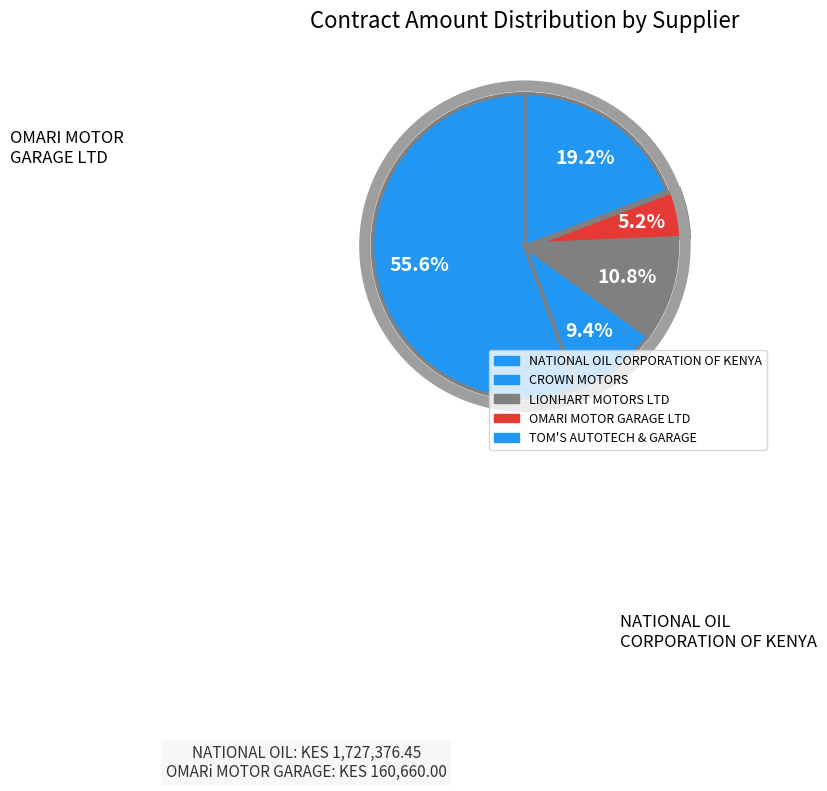

How many segments does this pie chart have?

5